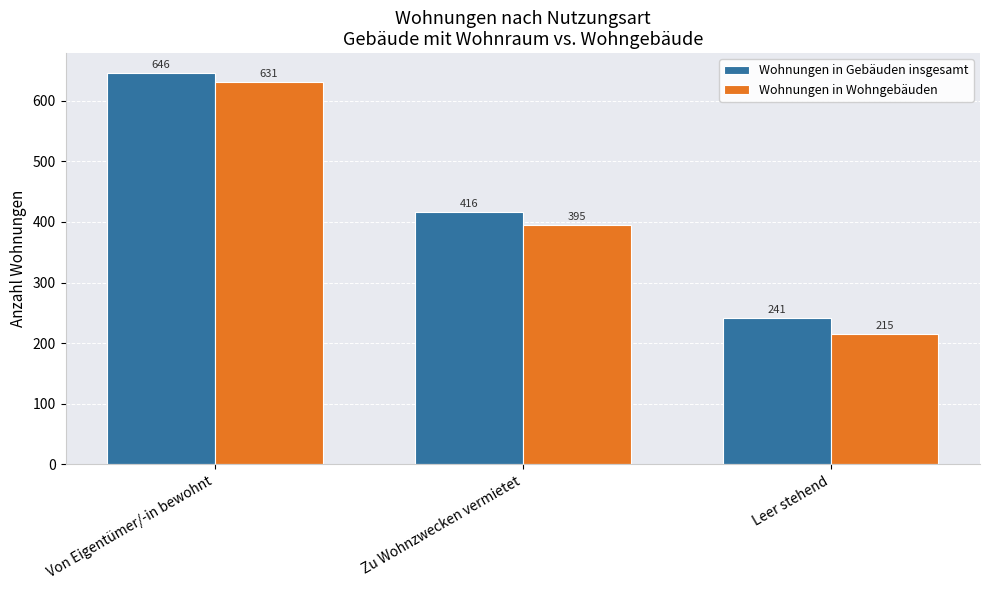

What is the value of the Wohnungen in Wohngebäuden bar at the 3rd from the left?

215